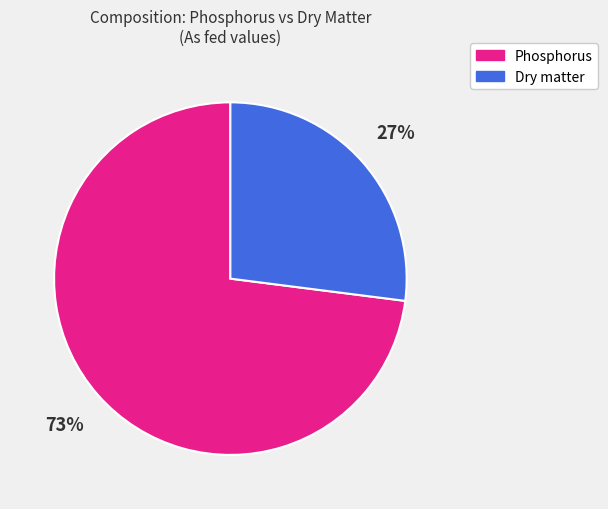

How many segments does this pie chart have?

2